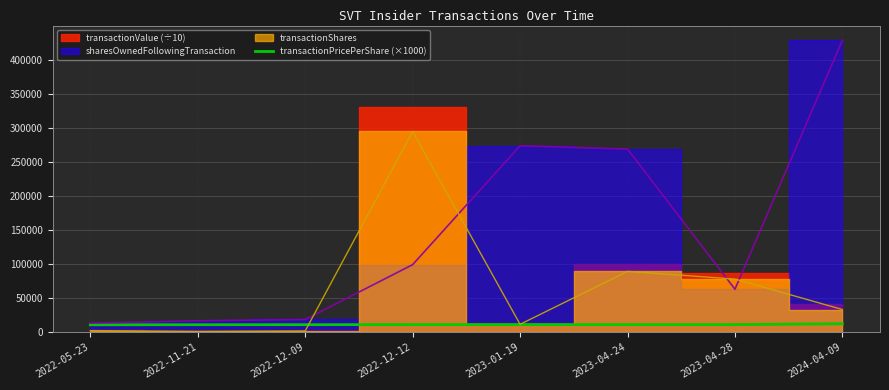

Reading left to right, extract all data points from this chart.

2022-05-23=10881.5	2022-11-21=11055.0	2022-12-09=11100.0	2022-12-12=11200.0	2023-01-19=11205.8	2023-04-24=11200.0	2023-04-28=11200.0	2024-04-09=12458.3